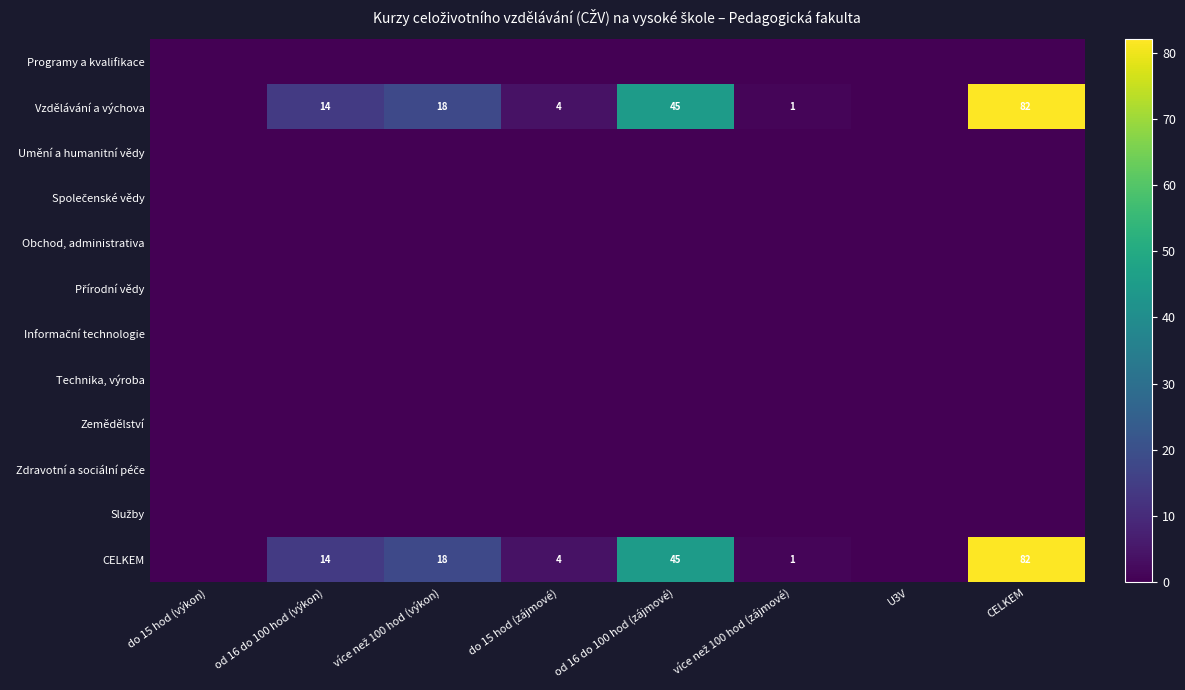

At which category is the sum across all series the highest?

CELKEM